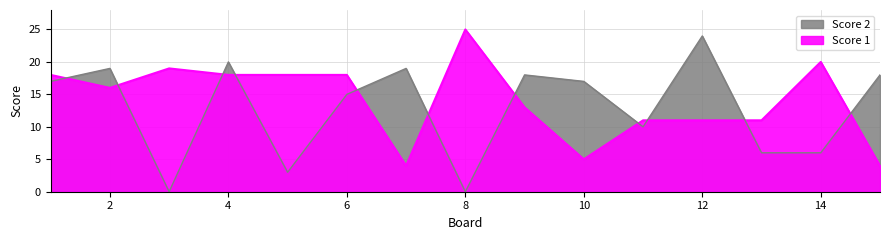

Where do Score 1 and Score 2 first cross each other?

1 and 2